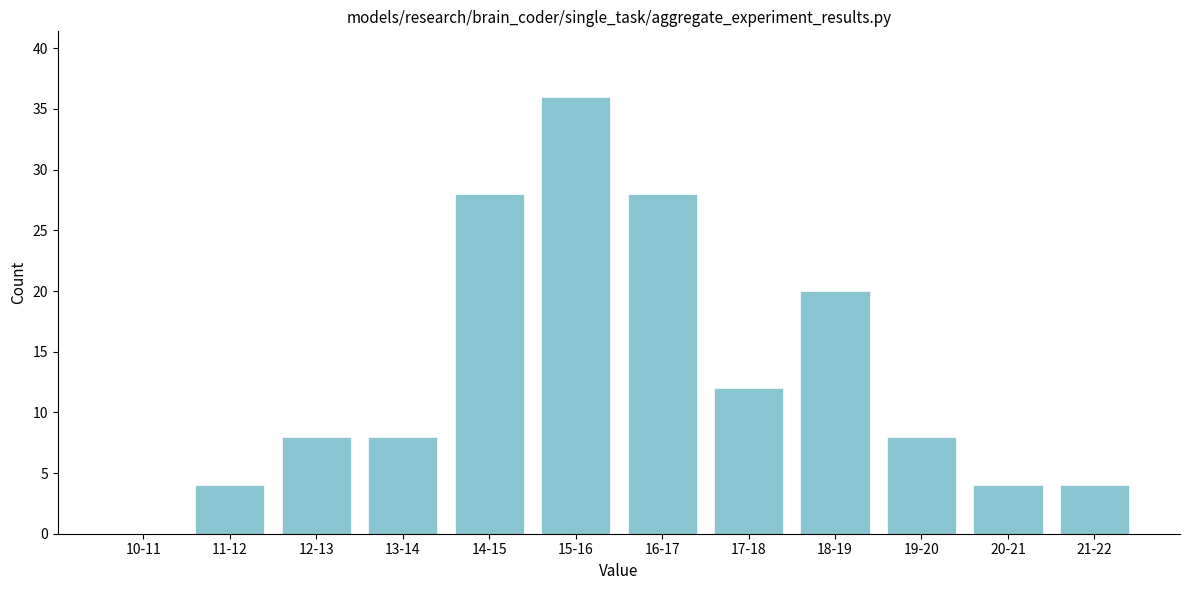

Reading right to left, transcribe all the data shown in this chart.

21-22=4	20-21=4	19-20=8	18-19=20	17-18=12	16-17=28	15-16=36	14-15=28	13-14=8	12-13=8	11-12=4	10-11=0